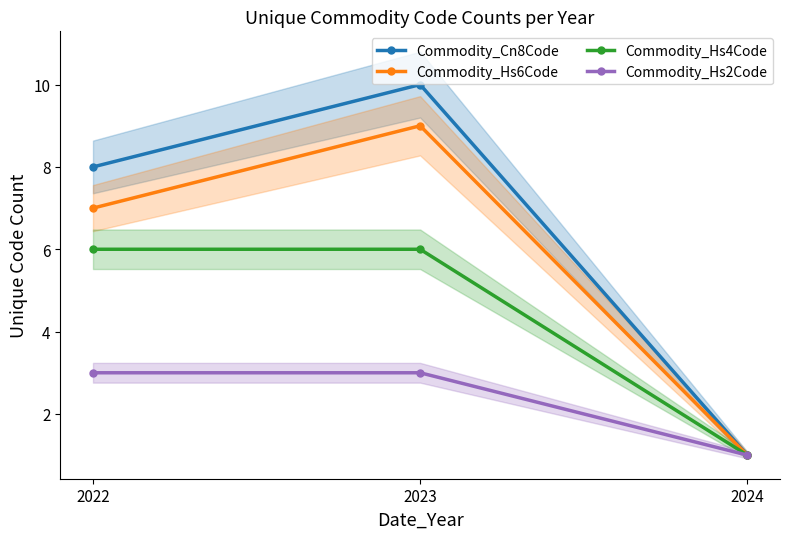

Reading right to left, list all the values displayed in this chart.

Commodity_Cn8Code: 1	10	8
Commodity_Hs6Code: 1	9	7
Commodity_Hs4Code: 1	6	6
Commodity_Hs2Code: 1	3	3